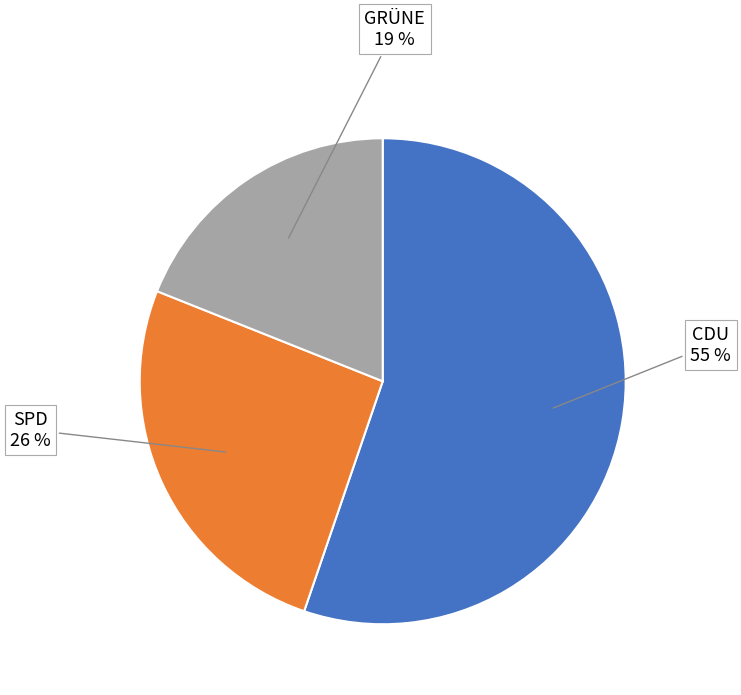

Which category has the biggest portion of the pie?

CDU